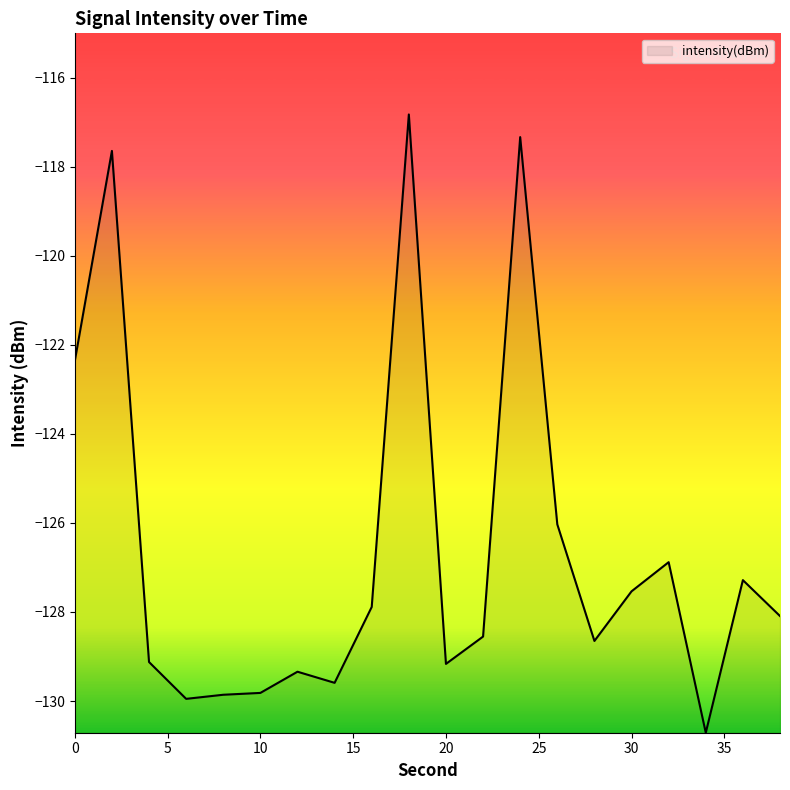

What is the greatest value displayed?

-116.8